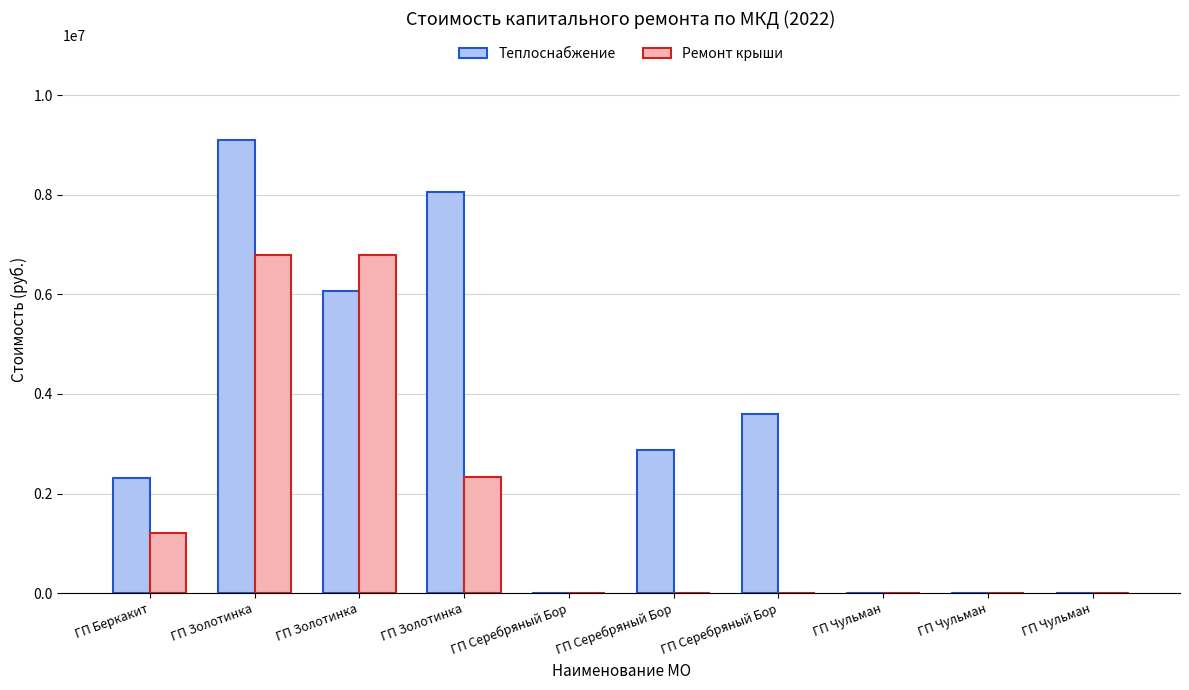

Reading left to right, what are all the values shown in this chart?

Теплоснабжение: ГП Беркакит=2320624.3	ГП Золотинка=9093728.6	ГП Золотинка=6068873.1	ГП Золотинка=8059185.8	ГП Серебряный Бор=0.0	ГП Серебряный Бор=2883012.2	ГП Серебряный Бор=3597070.0	ГП Чульман=0.0	ГП Чульман=0.0	ГП Чульман=0.0
Ремонт крыши: ГП Беркакит=1208886.9	ГП Золотинка=6792071.9	ГП Золотинка=6784346.3	ГП Золотинка=2341162.3	ГП Серебряный Бор=0.0	ГП Серебряный Бор=0.0	ГП Серебряный Бор=0.0	ГП Чульман=0.0	ГП Чульман=0.0	ГП Чульман=0.0